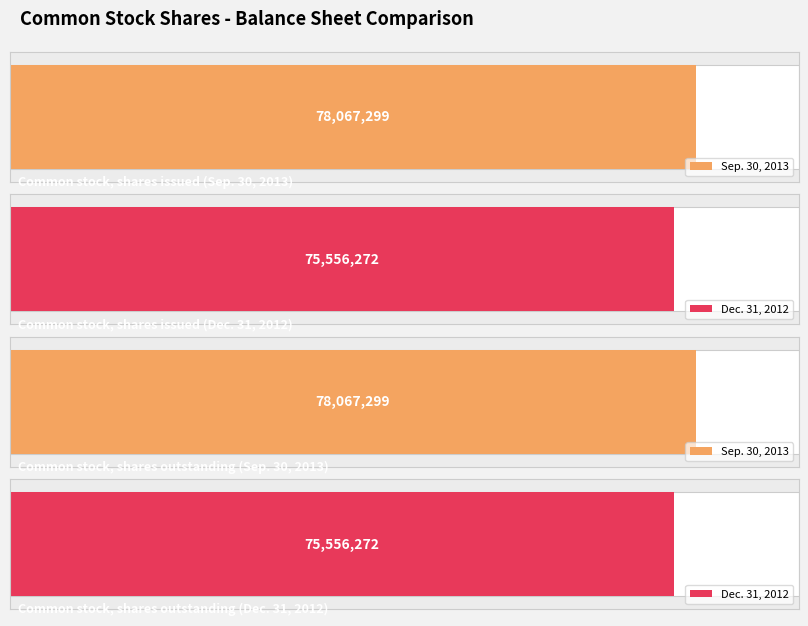

What is the difference between the highest and lowest values at Common stock, shares outstanding?

2511027